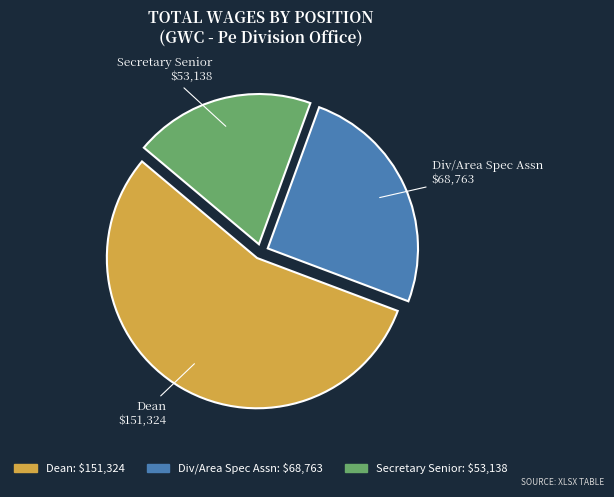

What is the ratio of the value at Secretary Senior to the value at Div/Area Spec Assn?

0.8